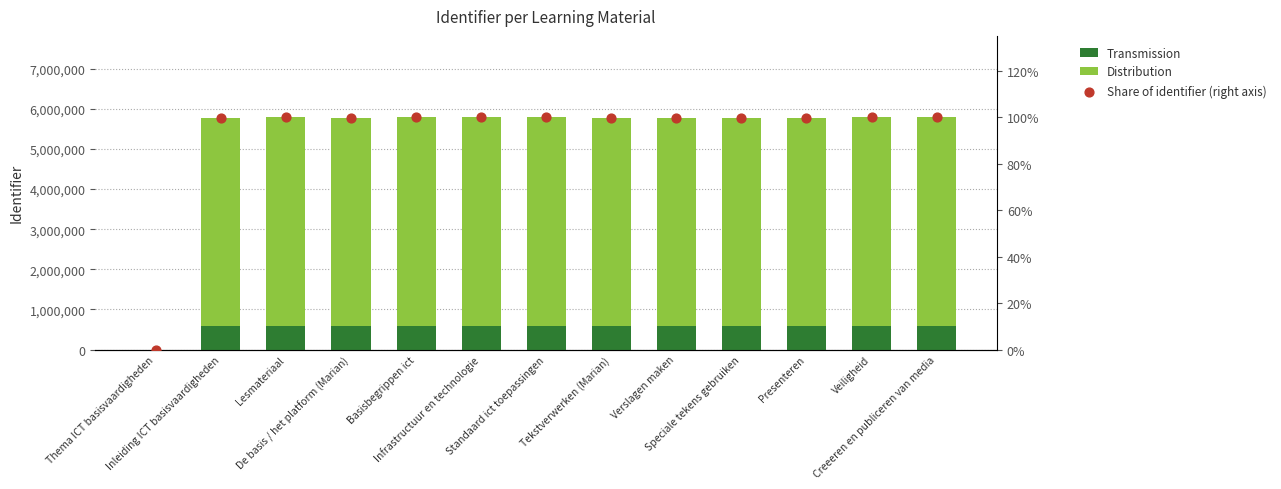

At how many categories does at least one series exceed 4676847?

12